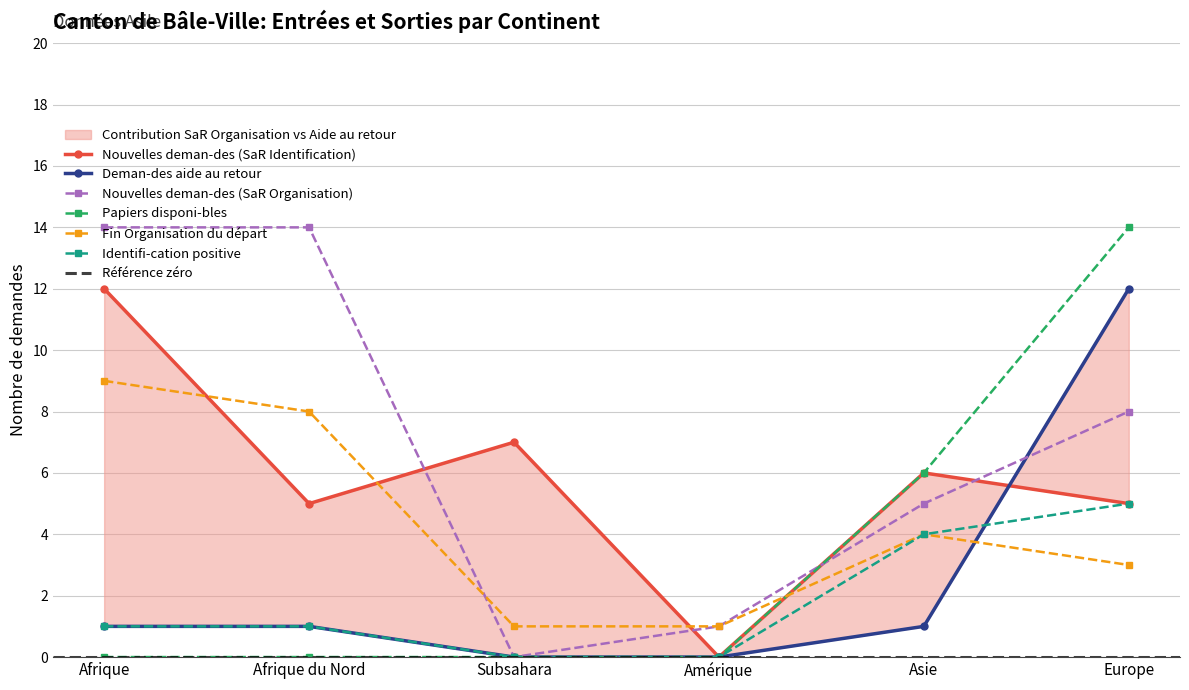

What is the difference between the maximum and minimum values in the Fin Organisation du départ series?

8